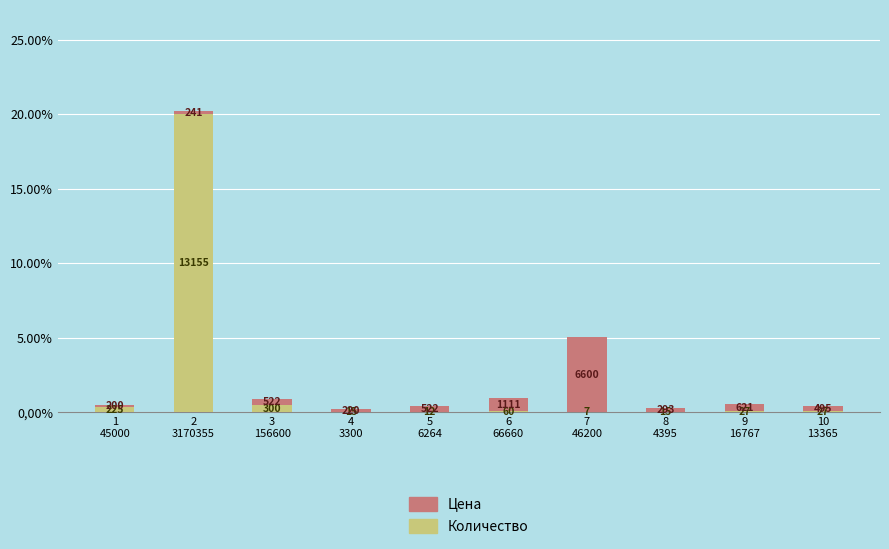

What are all the series names shown in the legend?

Цена, Количество